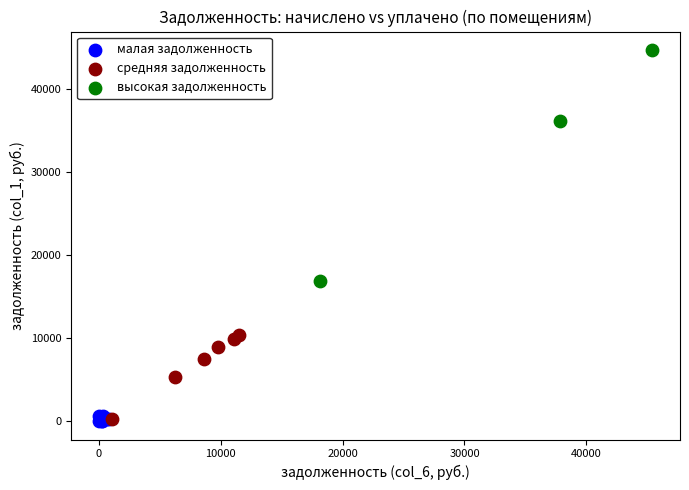

What are all the series names shown in the legend?

малая задолженность, средняя задолженность, высокая задолженность